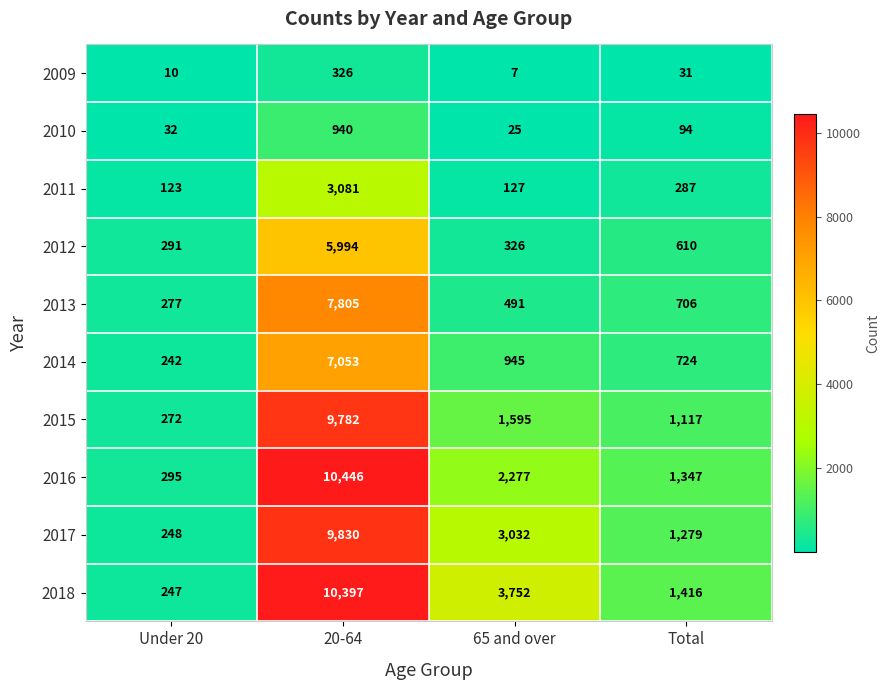

What is the smallest value displayed?

7